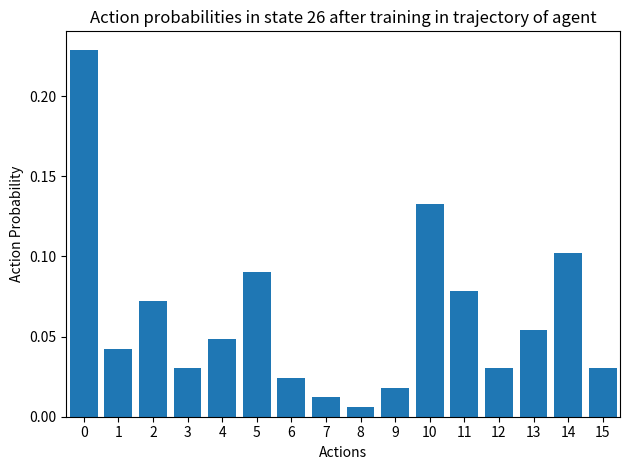

At which category does the chart reach its minimum across all series?

8